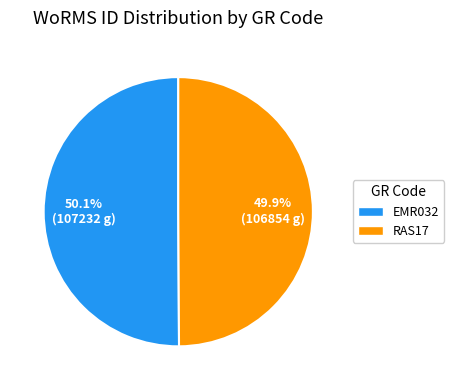

Approximately how many times larger is the value at EMR032 compared to RAS17?

1.0